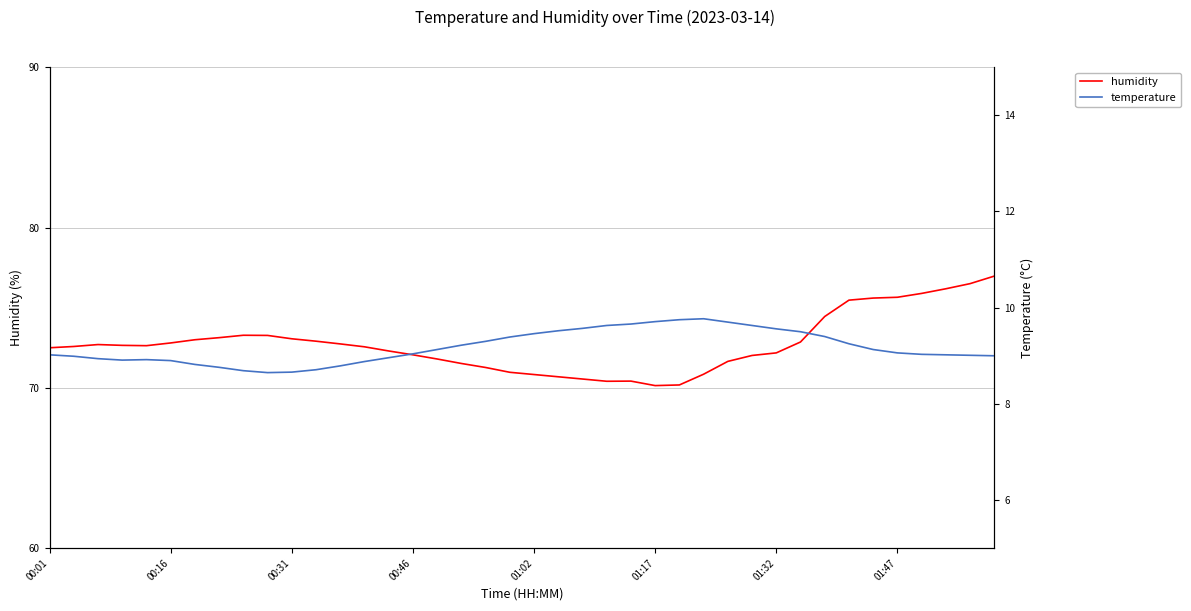

Where does the temperature series first go above 9?

00:01